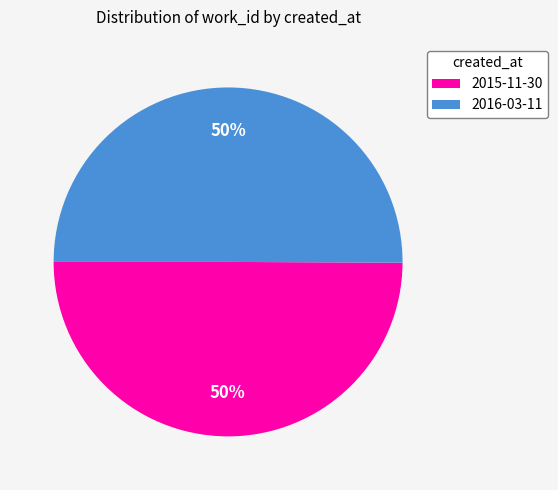

The 2016-03-11 slice represents 58% of the pie. True or false?

False